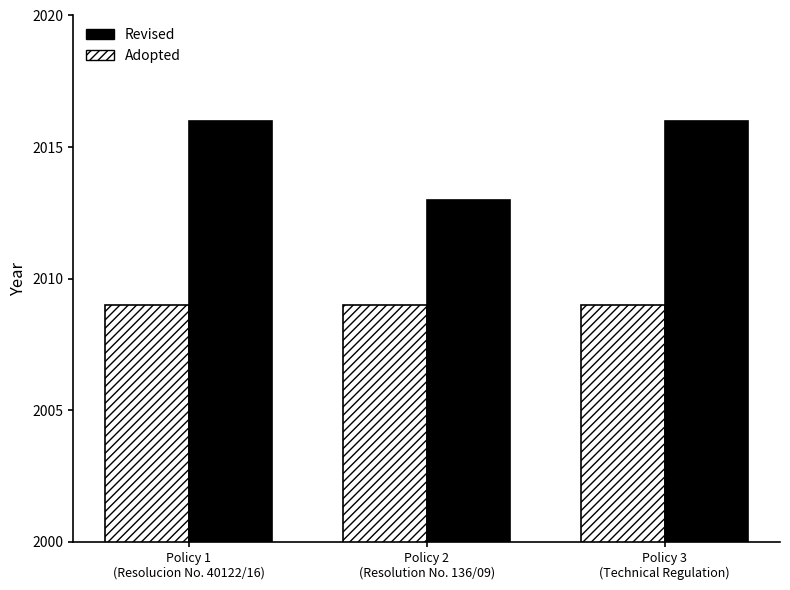

Reading right to left, list all the values displayed in this chart.

Adopted: 2009	2009	2009
Revised: 2016	2013	2016